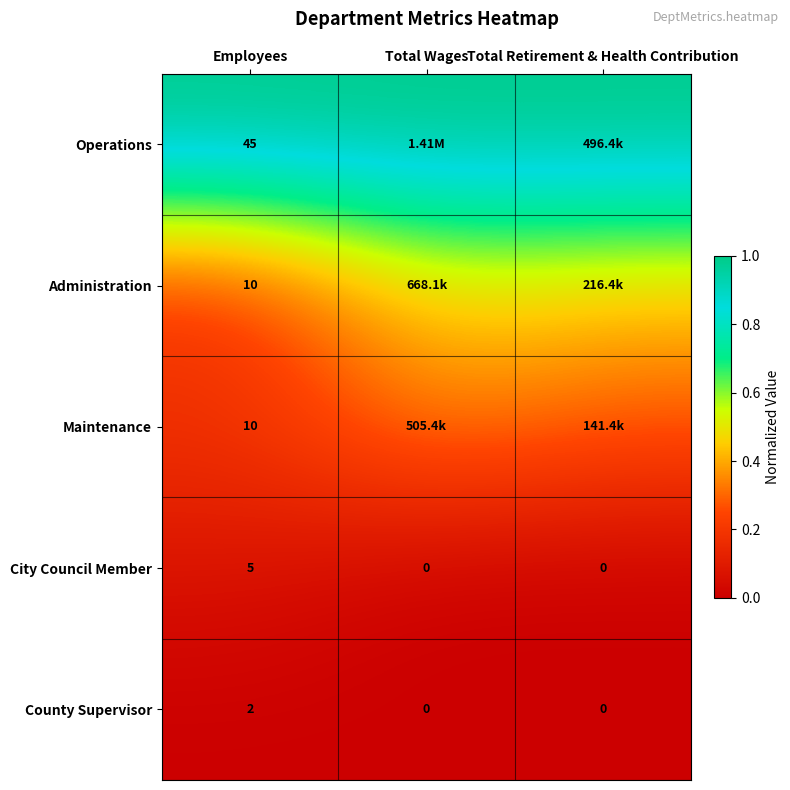

Which series changed the most between Employees and Total Wages?

Administration